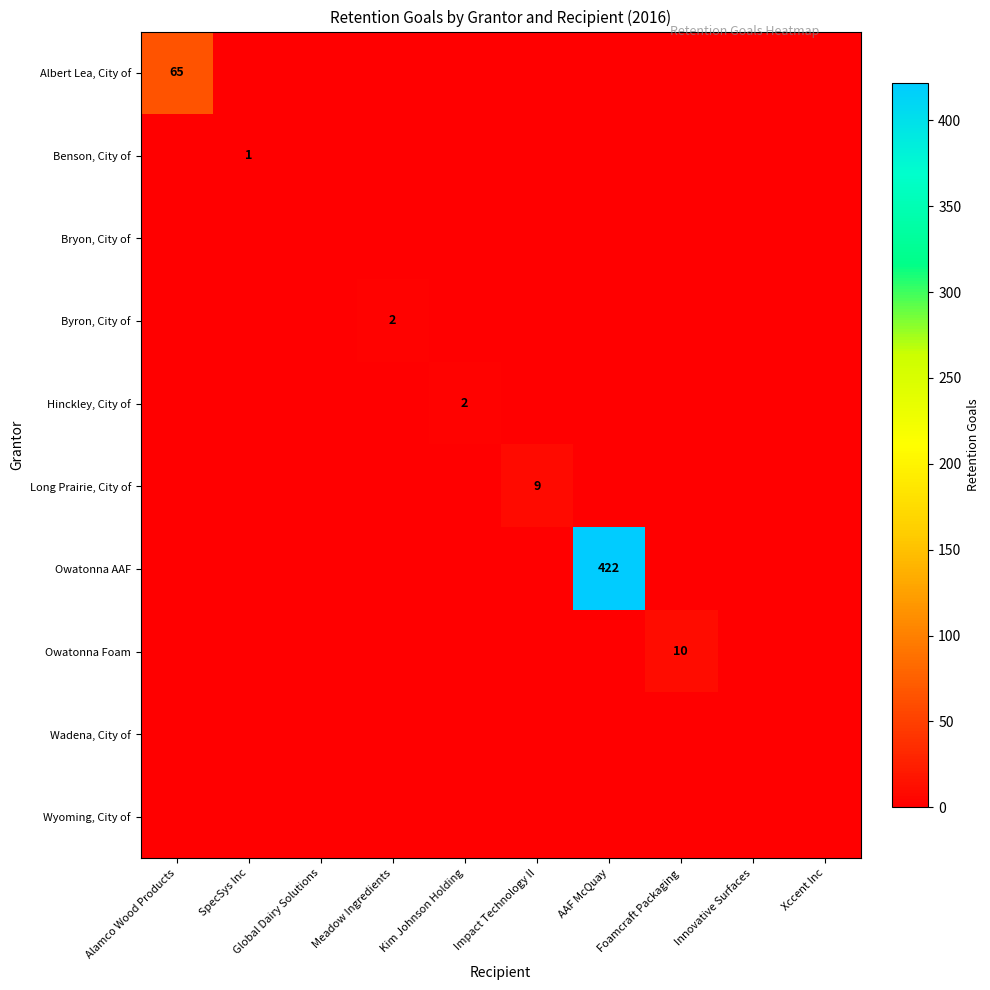

Which has a higher value, Xccent Inc or SpecSys Inc?

Xccent Inc